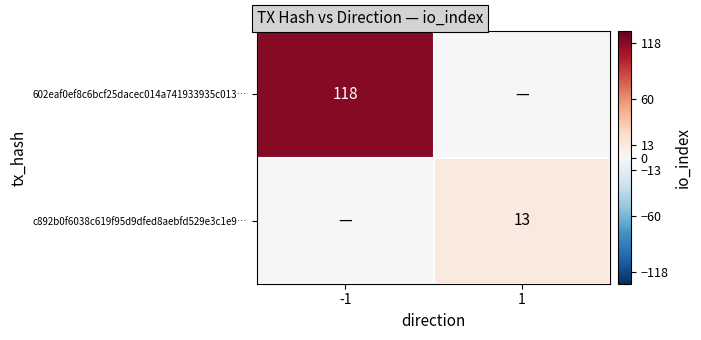

The c892b0f6038c619f95d9dfed8aebfd529e3c1e9… series shows 13 at 1. True or false?

True